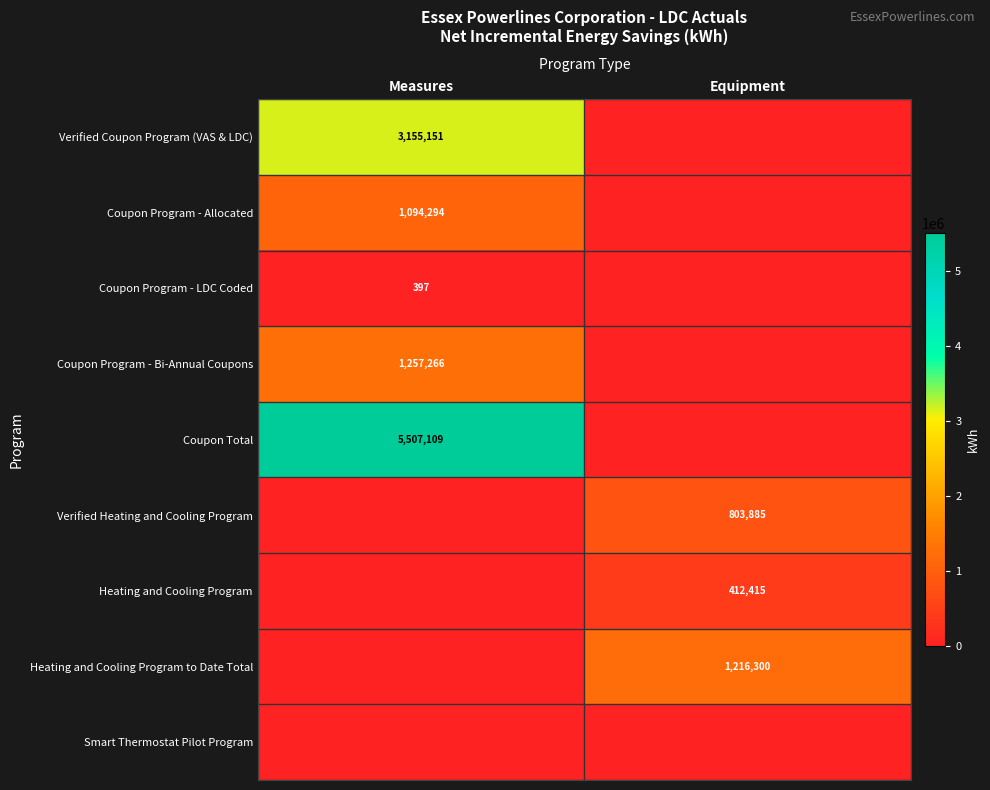

The Coupon Program - LDC Coded series shows 193 at Measures. True or false?

False